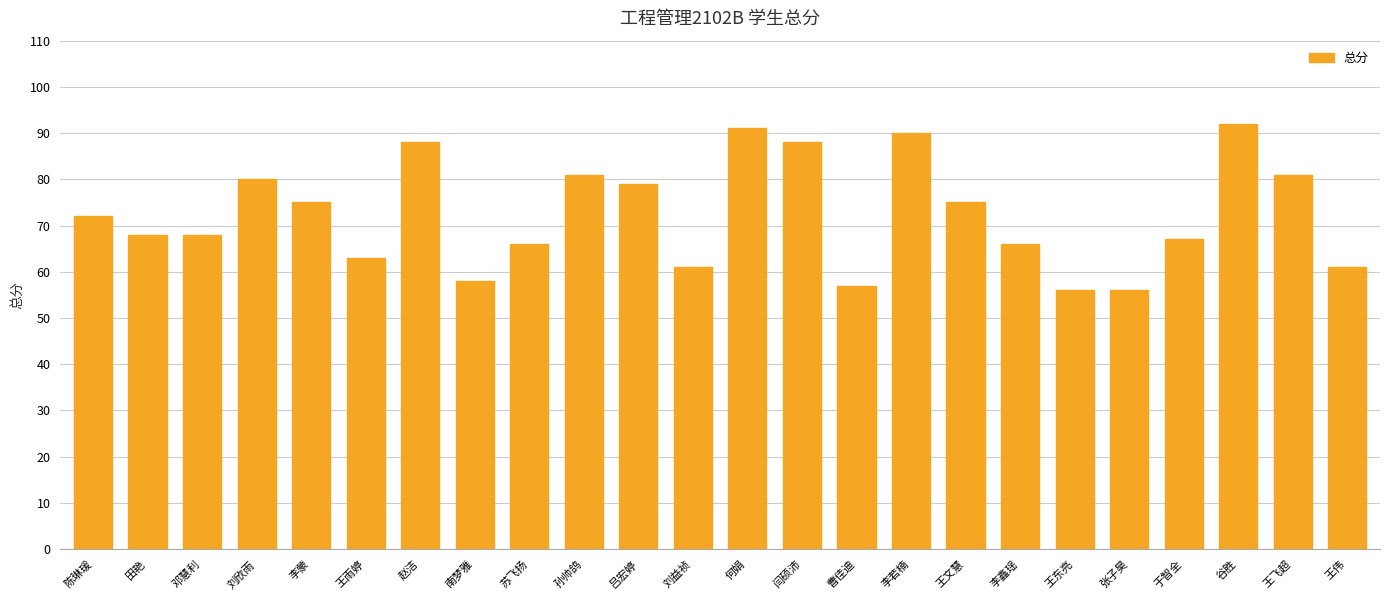

What is the change in value from 何娟 to 王东亮?

-35